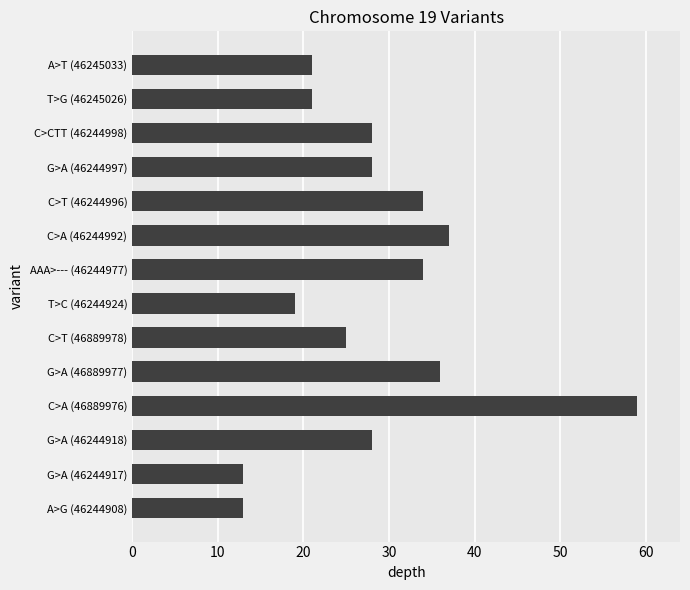

What is the maximum value shown in the chart?

59